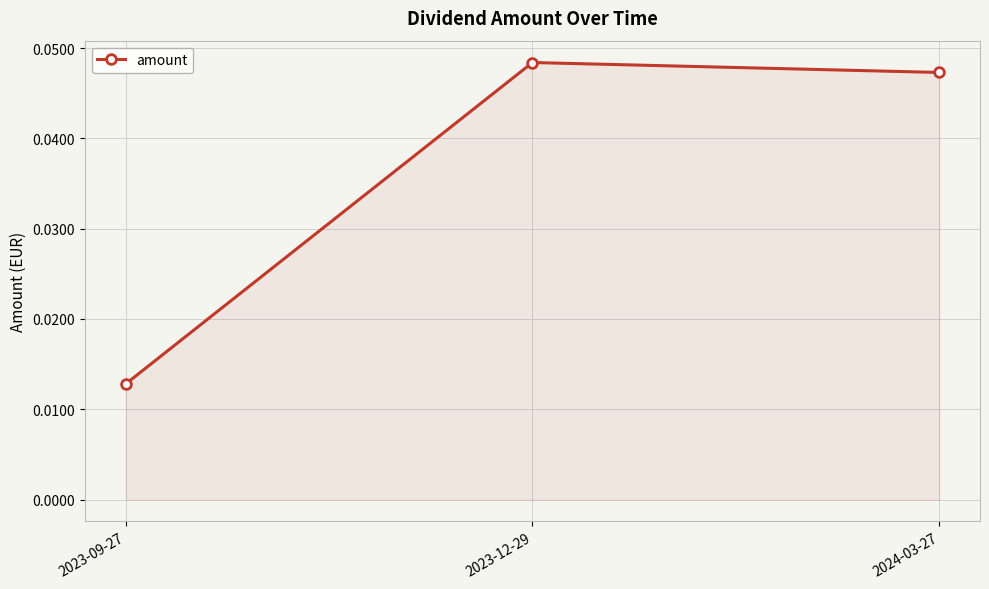

List the labels in order of value, smallest first.

2023-09-27, 2024-03-27, 2023-12-29